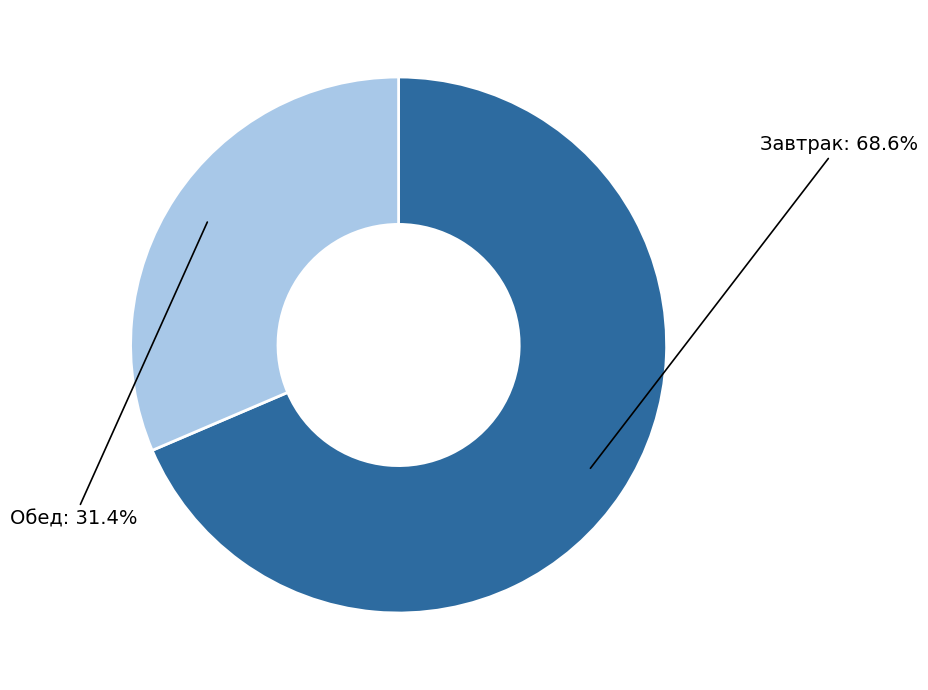

Rank the categories by value from lowest to highest.

Обед, Завтрак